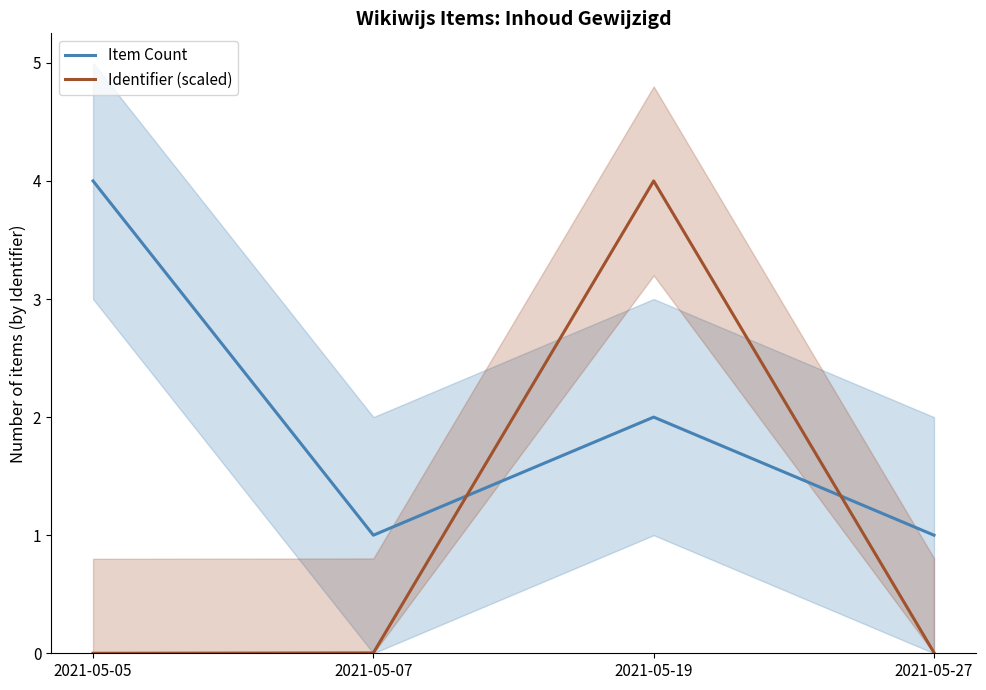

Which series ends up on top after the final intersection of Identifier (scaled) and Item Count?

Item Count